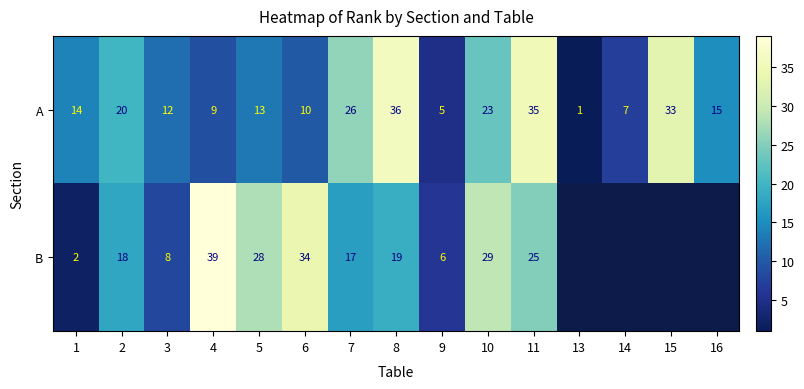

List the labels in order of A value, largest first.

8, 11, 15, 7, 10, 2, 16, 1, 5, 3, 6, 4, 14, 9, 13